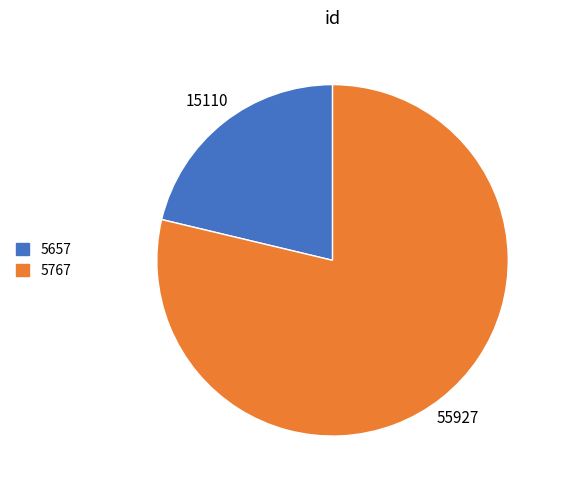

Does any single category account for the majority?

Yes